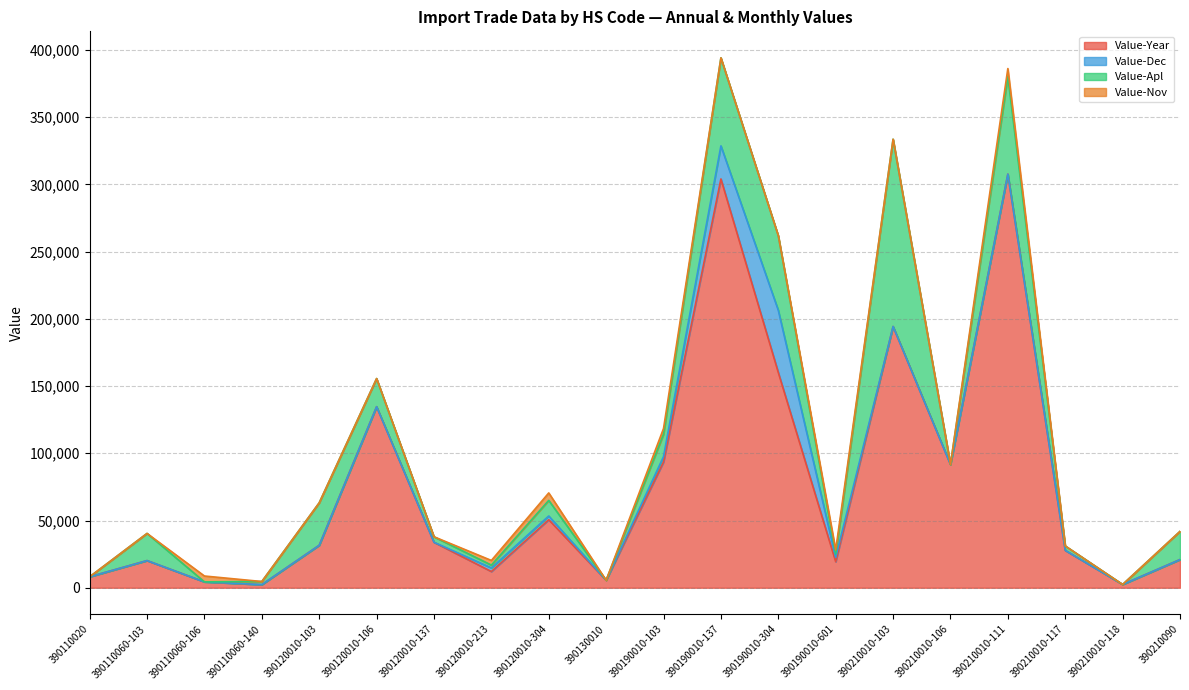

Reading left to right, transcribe all the data shown in this chart.

Value-Year: 390110020=8169	390110060-103=20200	390110060-106=4363	390110060-140=2316	390120010-103=31588	390120010-106=134630	390120010-137=33831	390120010-213=12057	390120010-304=50602	390130010=5586	390190010-103=93556	390190010-137=304019	390190010-304=160072	390190010-601=19371	390210010-103=194308	390210010-106=91683	390210010-111=307626	390210010-117=27813	390210010-118=2438	390210090=20965
Value-Dec: 390110020=0	390110060-103=0	390110060-106=0	390110060-140=0	390120010-103=0	390120010-106=0	390120010-137=0	390120010-213=2692	390120010-304=2761	390130010=0	390190010-103=3992	390190010-137=24602	390190010-304=46235	390190010-601=3153	390210010-103=0	390210010-106=0	390210010-111=0	390210010-117=0	390210010-118=0	390210090=0
Value-Apl: 390110020=0	390110060-103=20200	390110060-106=0	390110060-140=2316	390120010-103=31588	390120010-106=20946	390120010-137=4083	390120010-213=2071	390120010-304=11596	390130010=0	390190010-103=16616	390190010-137=65474	390190010-304=55473	390190010-601=2551	390210010-103=139265	390210010-106=0	390210010-111=72659	390210010-117=3278	390210010-118=0	390210090=20965
Value-Nov: 390110020=0	390110060-103=0	390110060-106=4363	390110060-140=0	390120010-103=0	390120010-106=0	390120010-137=0	390120010-213=3482	390120010-304=5565	390130010=0	390190010-103=4272	390190010-137=0	390190010-304=0	390190010-601=3018	390210010-103=0	390210010-106=0	390210010-111=5835	390210010-117=0	390210010-118=0	390210090=0